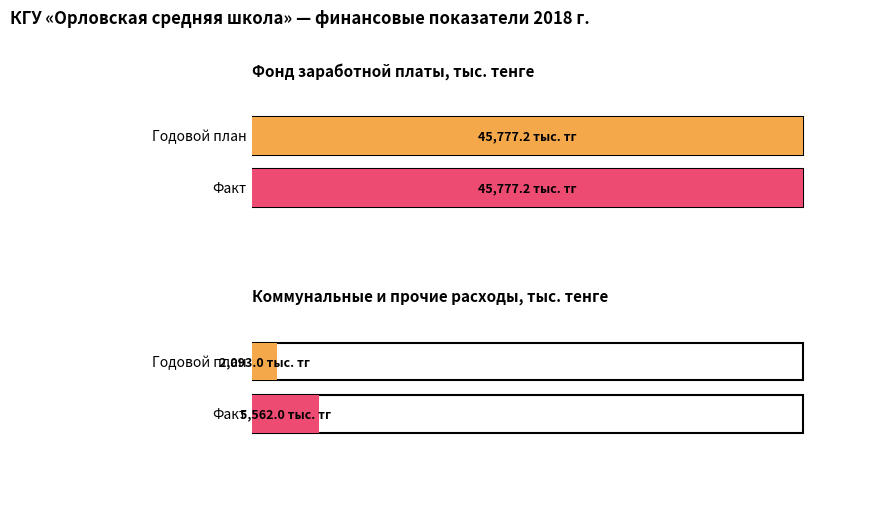

At which label is факт closest to 22888?

Прочие расходы